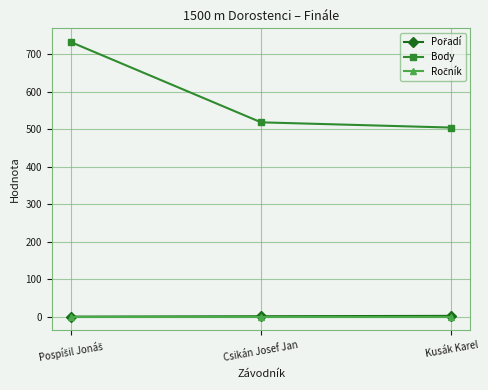

What is the greatest value displayed?

733